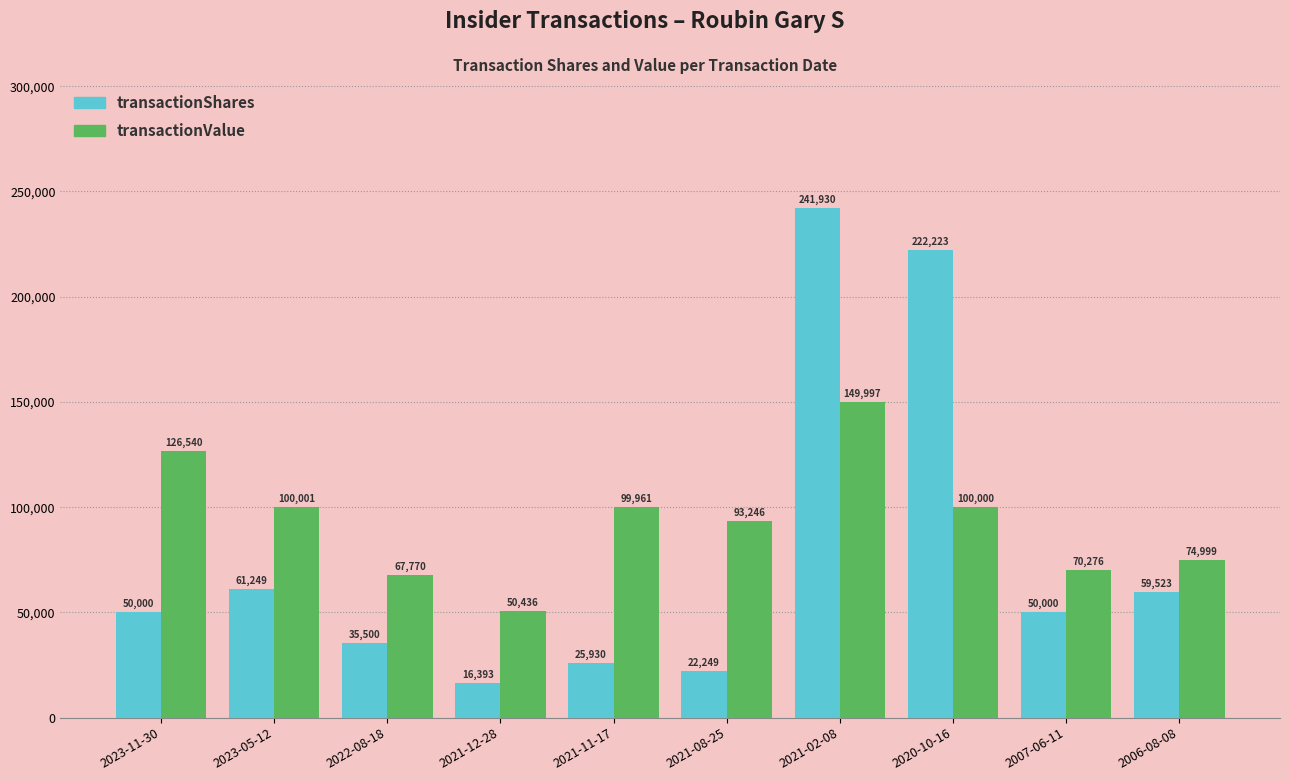

Does the chart contain any negative values?

No